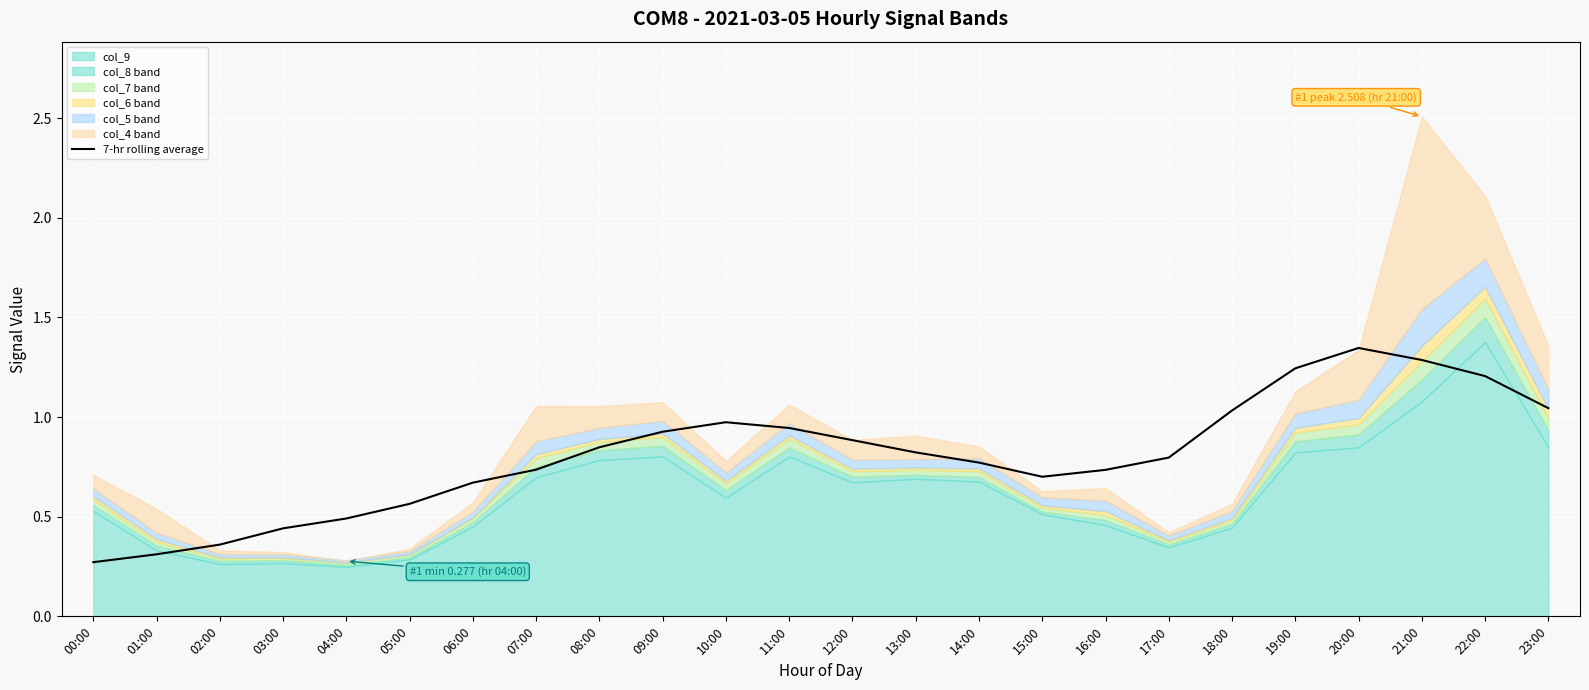

What is the change in value from 12:00 to 23:00?

+0.2